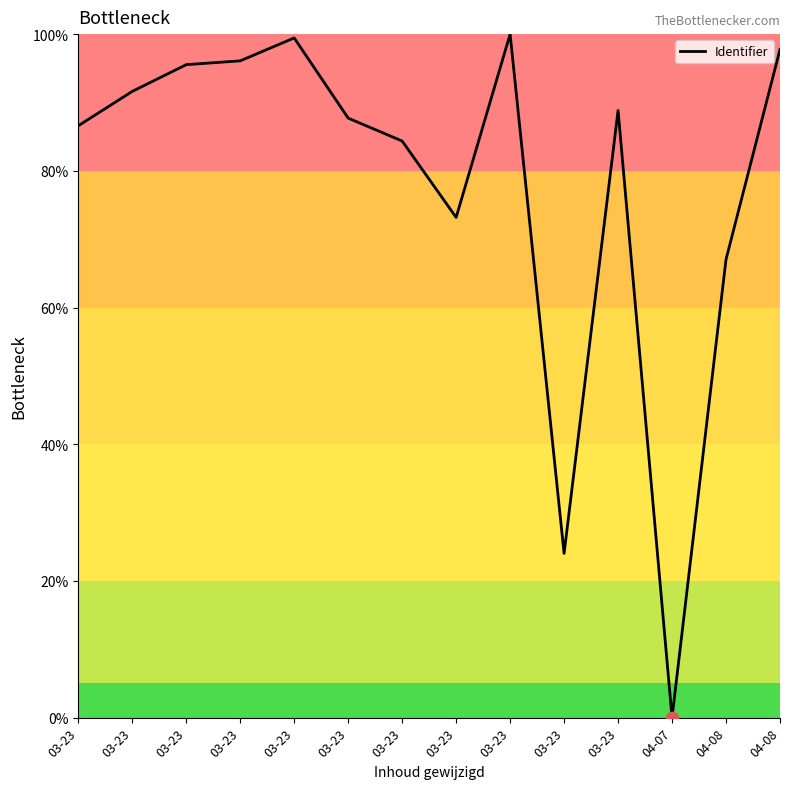

What is the change in value from 03-23 to 04-07?

-86.6